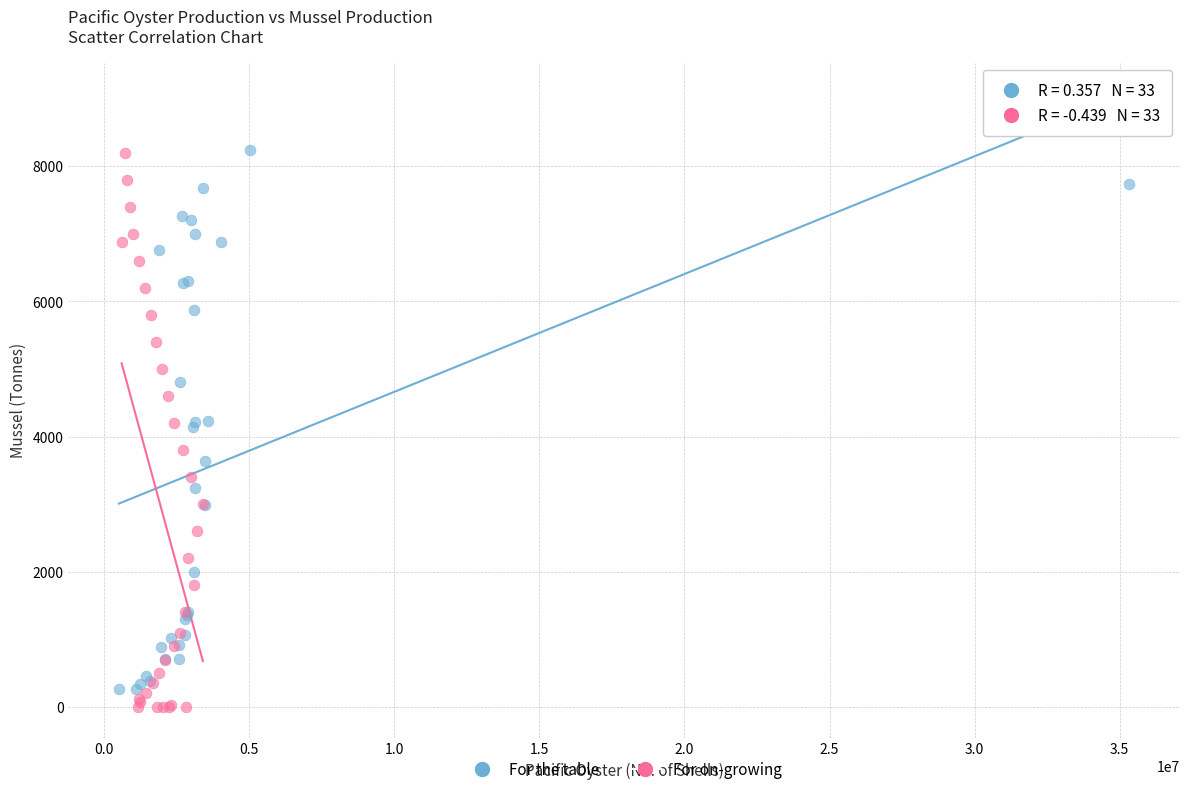

Which series has the largest Y range (max minus min)?

For on-growing